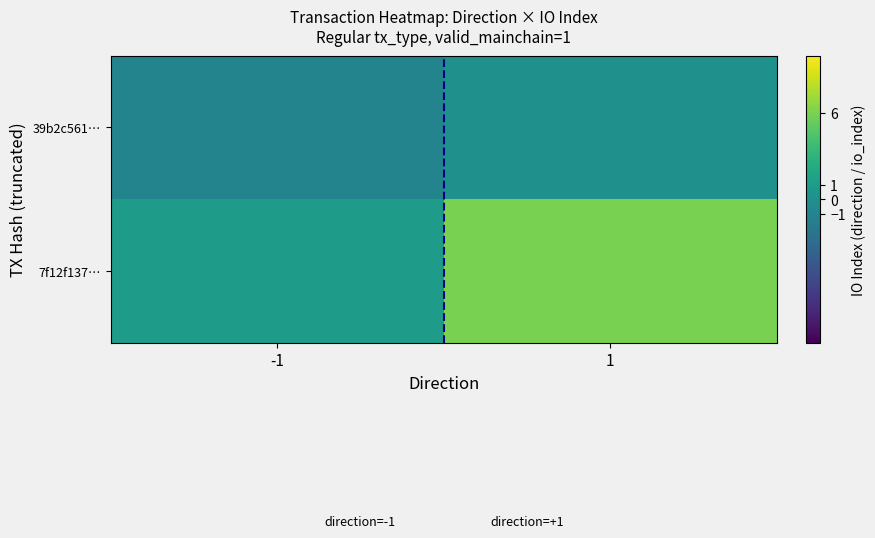

Rank the series at 1 from lowest to highest value.

39b2c561…, 7f12f137…